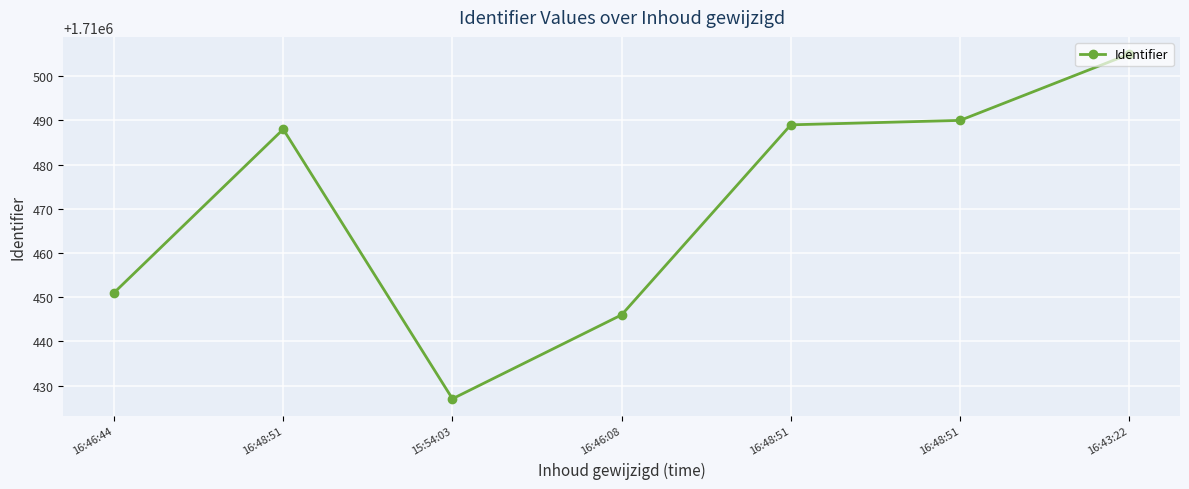

Does the chart display data point markers on the line(s)?

Yes